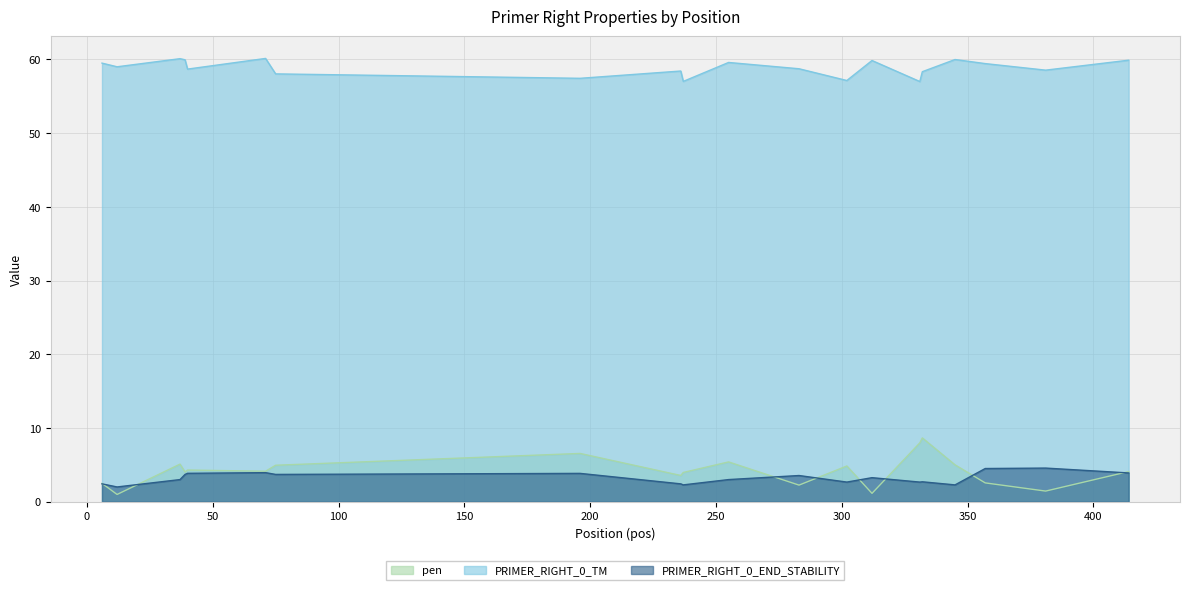

Reading right to left, transcribe all the data shown in this chart.

pen: 414=4.1	381=1.4	357=2.6	345=5.0	332=8.7	331=8.0	312=1.1	302=4.9	283=2.3	255=5.4	237=4.0	236=3.6	196=6.6	75=5.0	71=4.1	40=4.3	39=4.0	37=5.1	12=1.0	6=2.5
PRIMER_RIGHT_0_TM: 414=59.9	381=58.6	357=59.4	345=60.0	332=58.3	331=57.0	312=59.9	302=57.1	283=58.7	255=59.6	237=57.0	236=58.4	196=57.4	75=58.0	71=60.1	40=58.7	39=60.0	37=60.1	12=59.0	6=59.5
PRIMER_RIGHT_0_END_STABILITY: 414=3.9	381=4.6	357=4.5	345=2.3	332=2.7	331=2.7	312=3.3	302=2.7	283=3.6	255=3.0	237=2.3	236=2.4	196=3.9	75=3.7	71=4.0	40=3.9	39=3.7	37=3.0	12=2.0	6=2.4